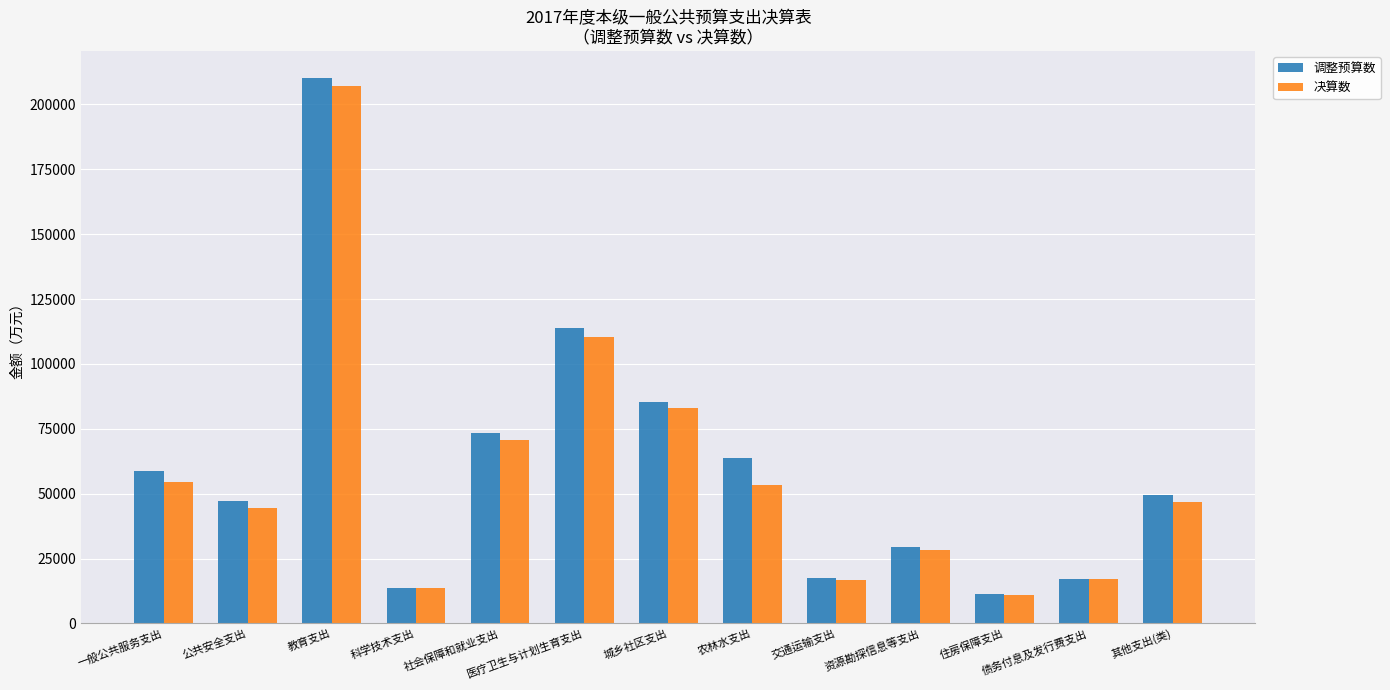

What is the minimum value for 决算数?

11103